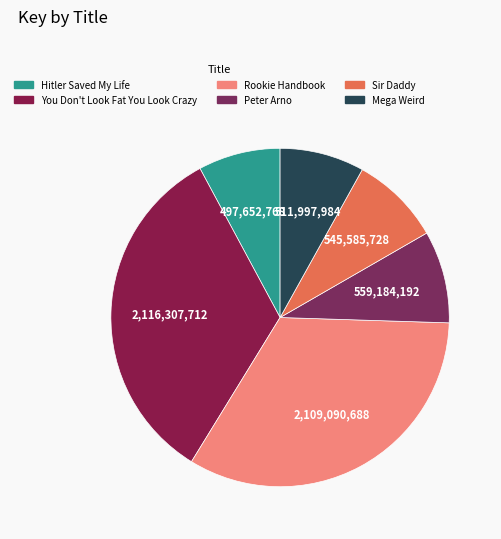

How many segments does this pie chart have?

6